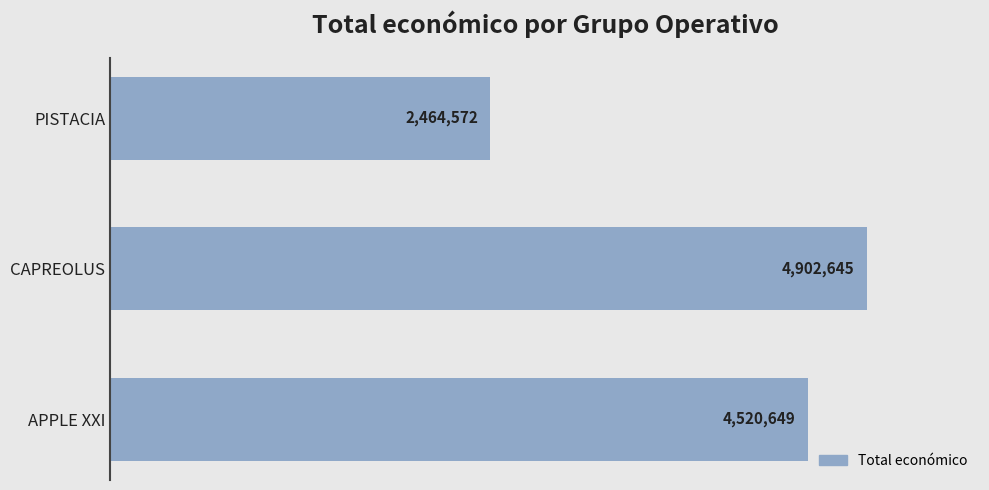

Which label corresponds to the largest value in the chart?

CAPREOLUS